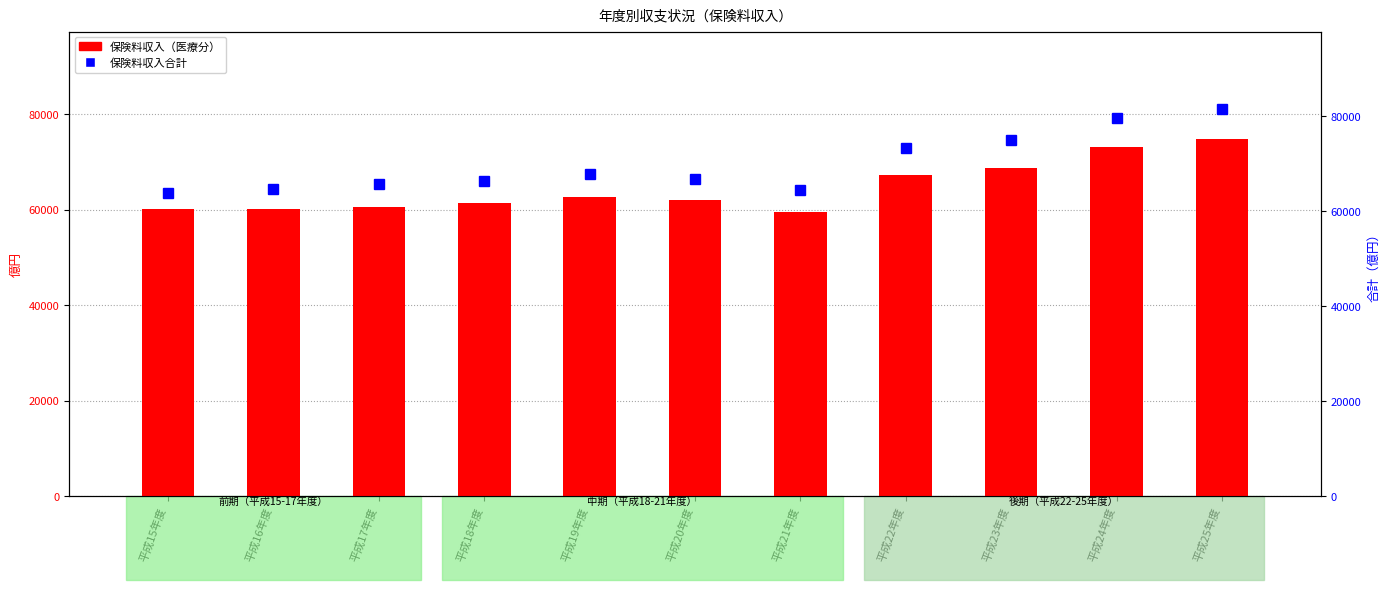

Which series has the largest range (max minus min)?

保険料収入合計